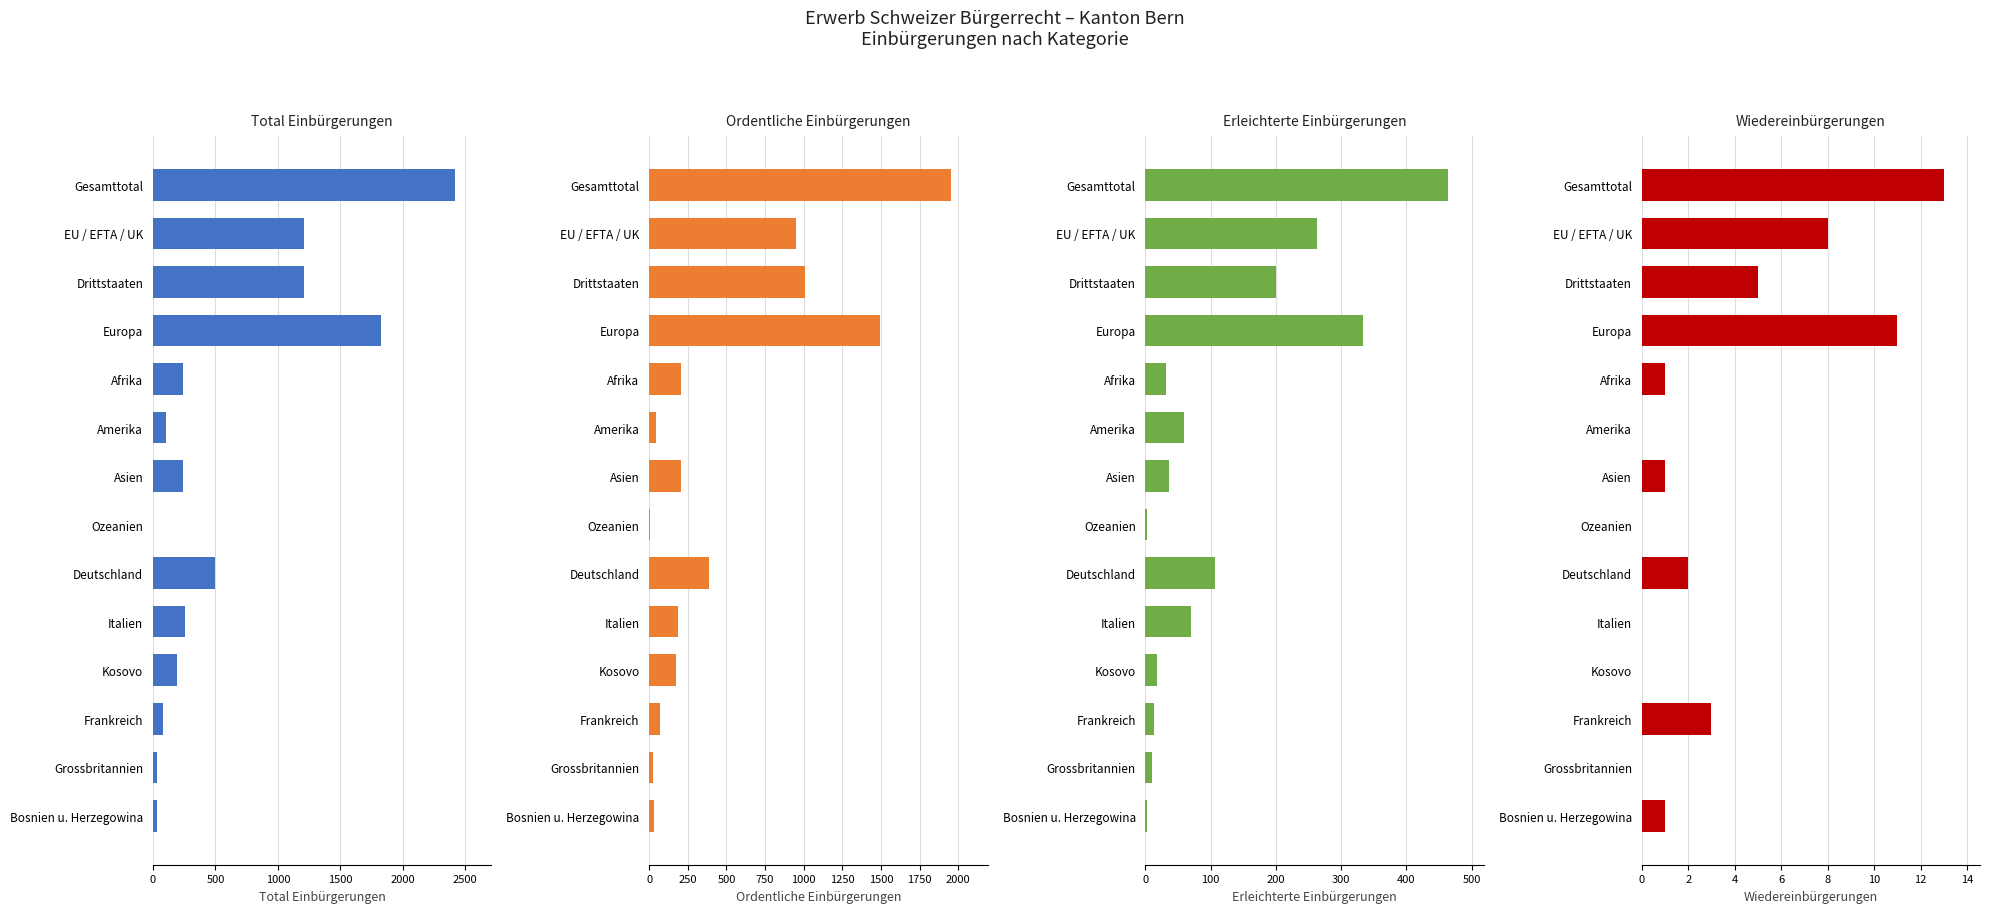

What is the lowest value of the Ordentliche Einbürgerungen series?

2